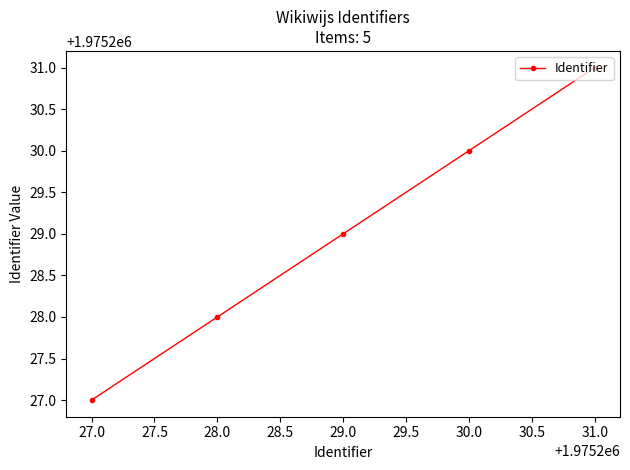

Does the chart display data point markers on the line(s)?

Yes